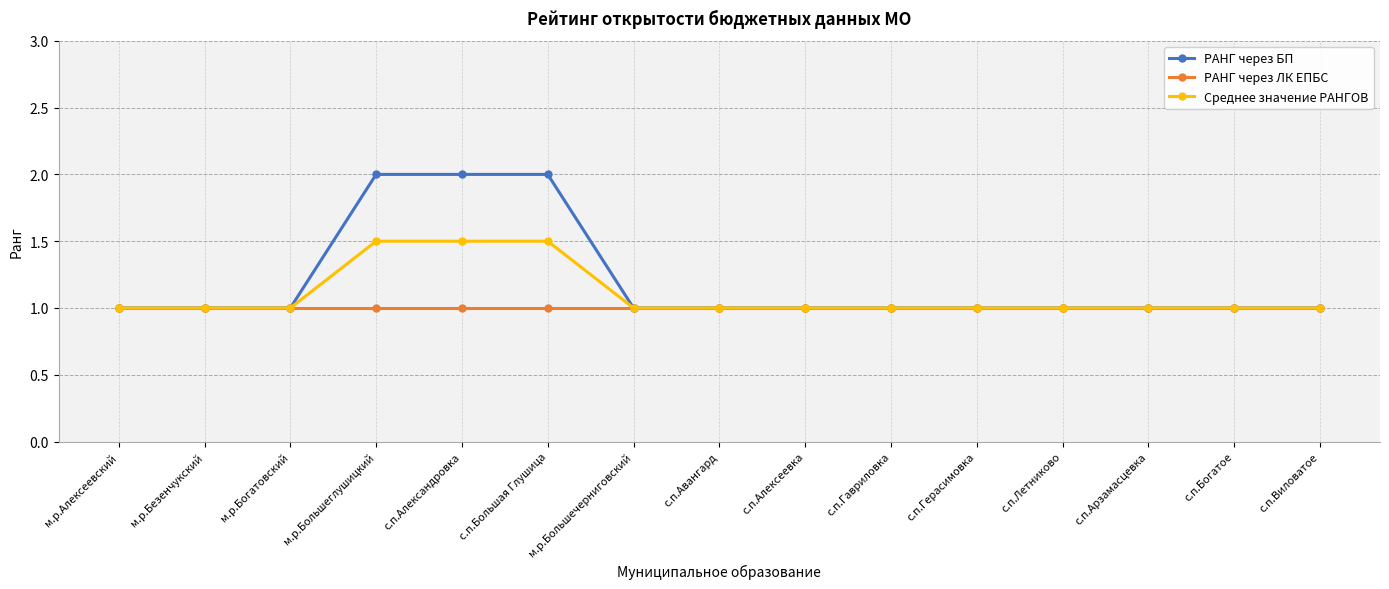

Reading left to right, list all the values displayed in this chart.

РАНГ через БП: м.р.Алексеевский=1.0	м.р.Безенчукский=1.0	м.р.Богатовский=1.0	м.р.Большеглушицкий=2.0	с.п.Александровка=2.0	с.п.Большая Глушица=2.0	м.р.Большечерниговский=1.0	с.п.Авангард=1.0	с.п.Алексеевка=1.0	с.п.Гавриловка=1.0	с.п.Герасимовка=1.0	с.п.Летниково=1.0	с.п.Арзамасцевка=1.0	с.п.Богатое=1.0	с.п.Виловатое=1.0
РАНГ через ЛК ЕПБС: м.р.Алексеевский=1.0	м.р.Безенчукский=1.0	м.р.Богатовский=1.0	м.р.Большеглушицкий=1.0	с.п.Александровка=1.0	с.п.Большая Глушица=1.0	м.р.Большечерниговский=1.0	с.п.Авангард=1.0	с.п.Алексеевка=1.0	с.п.Гавриловка=1.0	с.п.Герасимовка=1.0	с.п.Летниково=1.0	с.п.Арзамасцевка=1.0	с.п.Богатое=1.0	с.п.Виловатое=1.0
Среднее значение РАНГОВ: м.р.Алексеевский=1.0	м.р.Безенчукский=1.0	м.р.Богатовский=1.0	м.р.Большеглушицкий=1.5	с.п.Александровка=1.5	с.п.Большая Глушица=1.5	м.р.Большечерниговский=1.0	с.п.Авангард=1.0	с.п.Алексеевка=1.0	с.п.Гавриловка=1.0	с.п.Герасимовка=1.0	с.п.Летниково=1.0	с.п.Арзамасцевка=1.0	с.п.Богатое=1.0	с.п.Виловатое=1.0